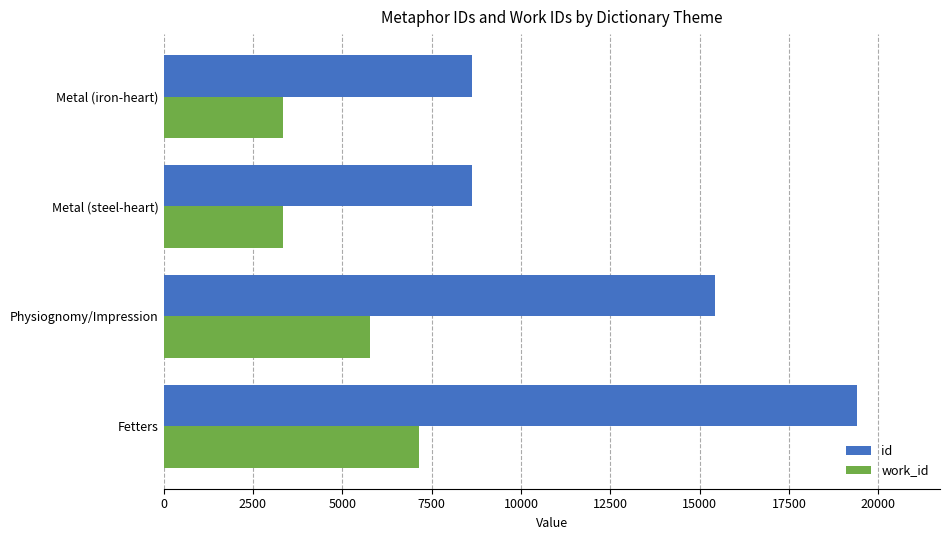

What is the sum of the work_id values at Metal (iron-heart) and Fetters?

10494